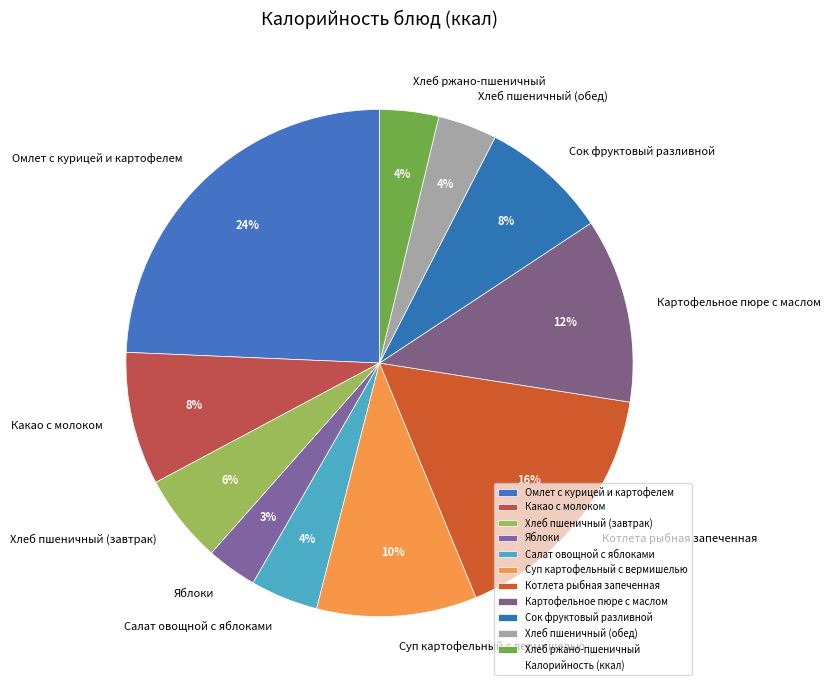

Combined, do Какао с молоком and Картофельное пюре с маслом account for over 50%?

No